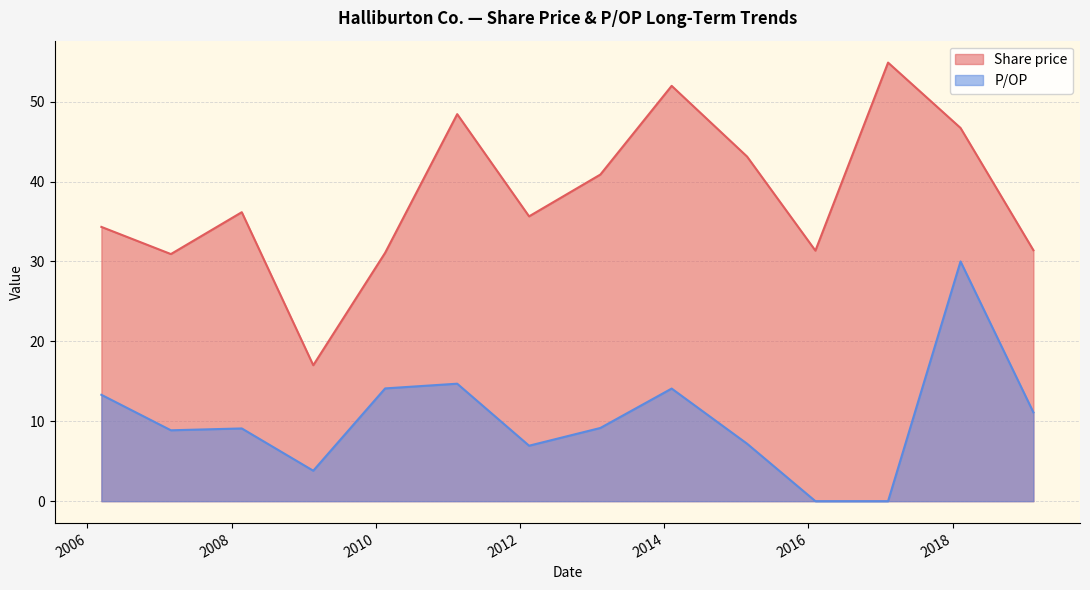

List the series in order of their peak value, highest first.

Share price, P/OP